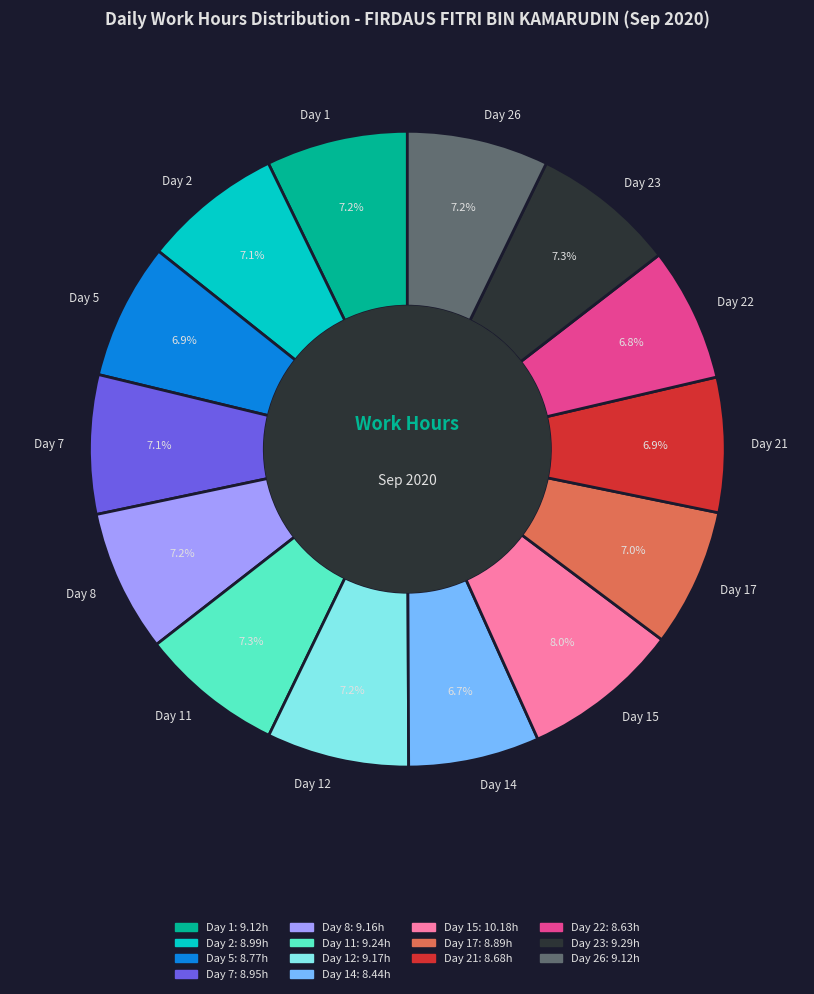

True or false: Day 12 accounts for 22% of the total.

False